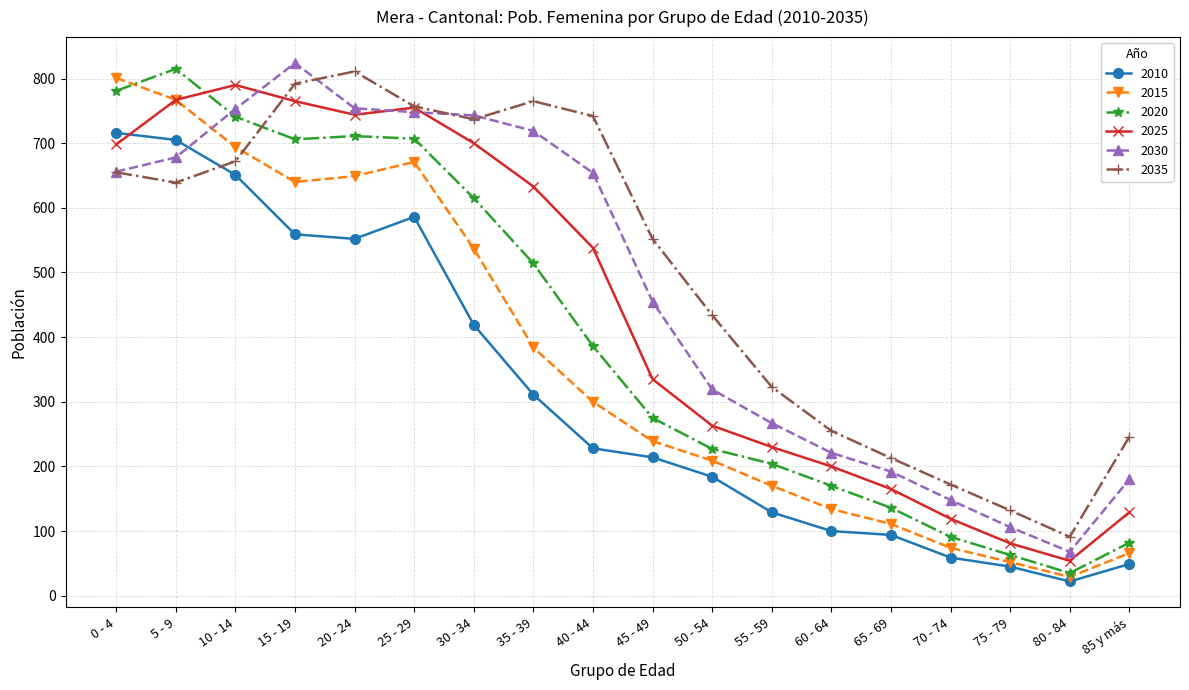

What is the average value of the 2020 series?

403